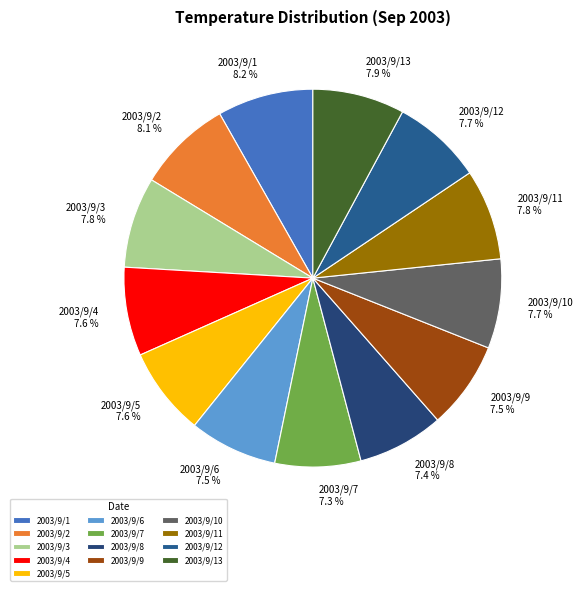

Is the sum of 2003/9/9 and 2003/9/13 greater than half?

No